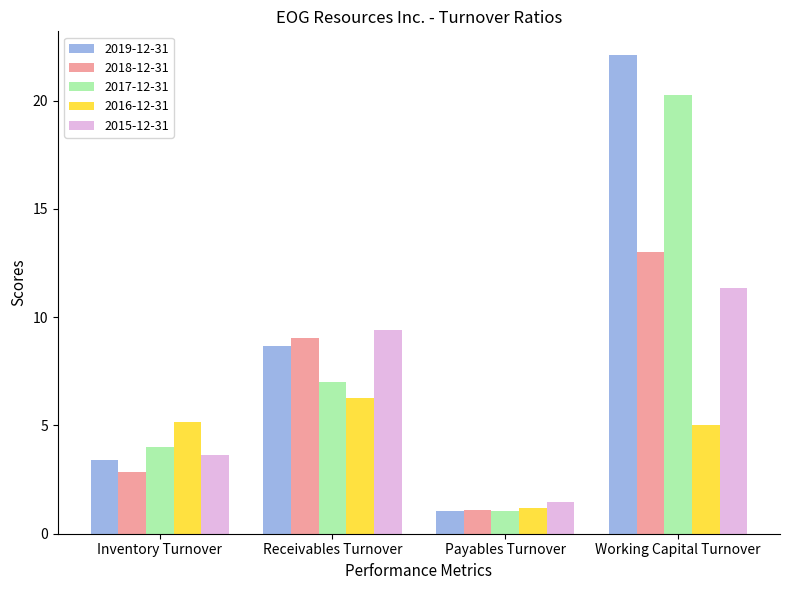

Between Inventory Turnover and Payables Turnover, which series saw the biggest shift?

2016-12-31